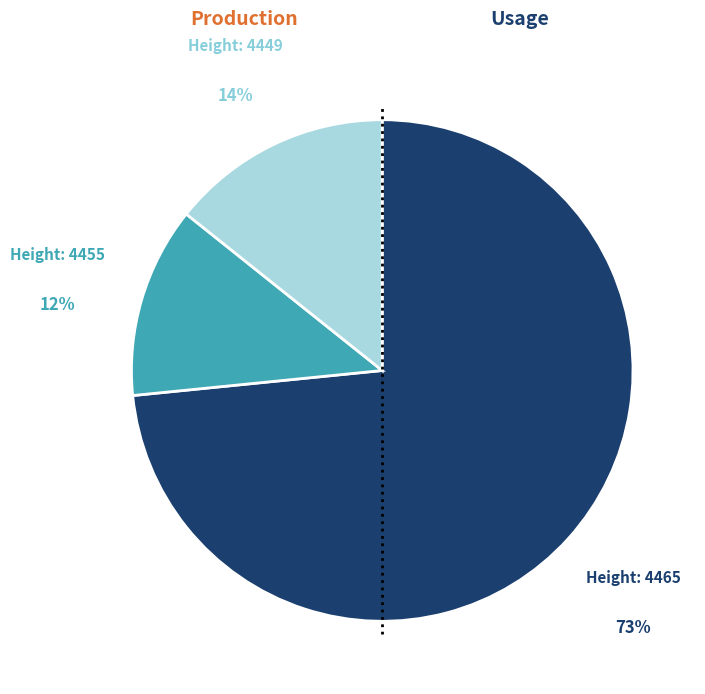

To the nearest percent, what is the average slice percentage?

33%